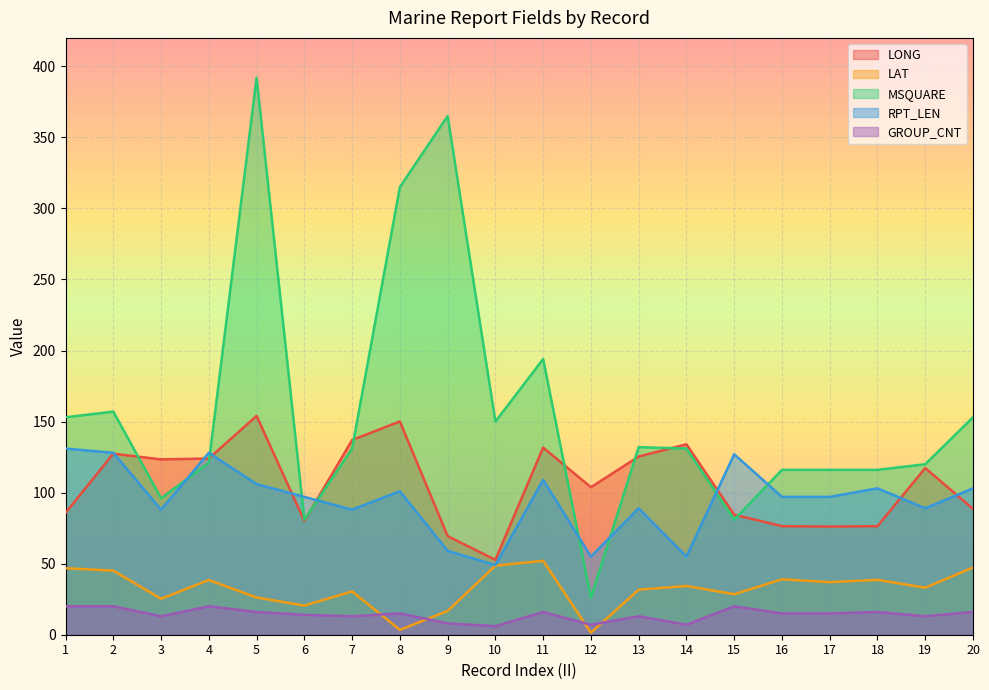

What are all the series names shown in the legend?

LONG, LAT, MSQUARE, RPT_LEN, GROUP_CNT